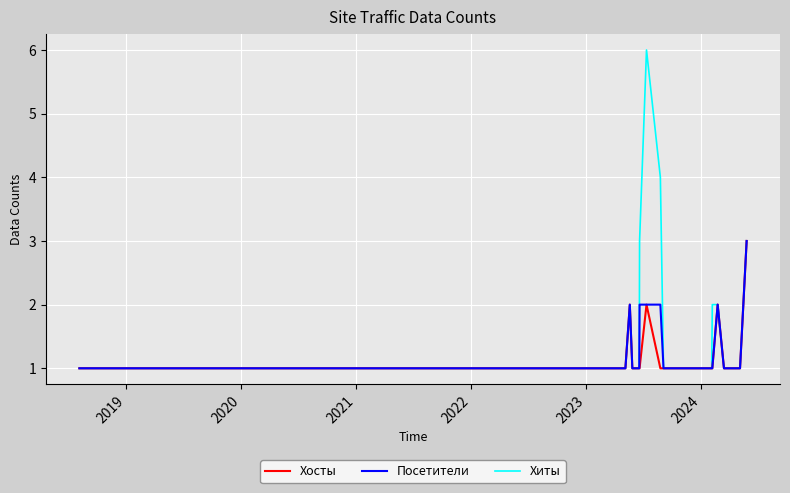

Reading left to right, list all the values displayed in this chart.

Хосты: 1	1	1	1	1	1	1	1	1	1	1	1	1	1	1	1	1	1	1	1	1	1	1	1	1	2	1	1	1	2	1	1	1	1	1	1	2	1	1	3
Посетители: 1	1	1	1	1	1	1	1	1	1	1	1	1	1	1	1	1	1	1	1	1	1	1	1	1	2	1	1	2	2	2	1	1	1	1	1	2	1	1	3
Хиты: 1	1	1	1	1	1	1	1	1	1	1	1	1	1	1	1	1	1	1	1	1	1	1	1	1	2	1	1	3	6	4	1	1	1	1	2	2	1	1	3